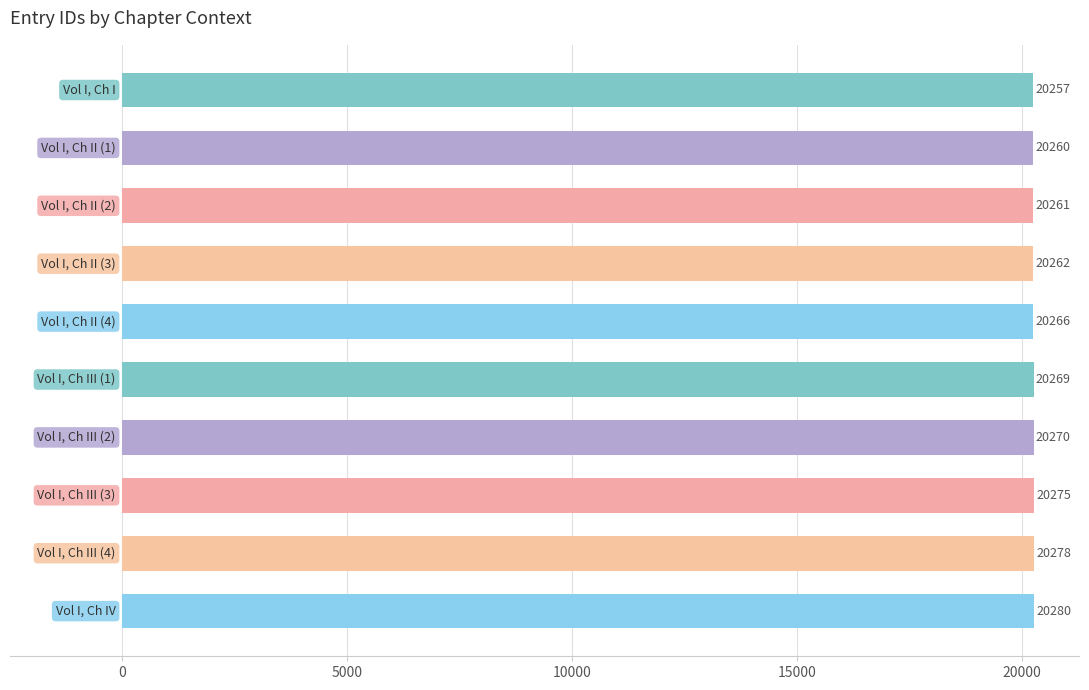

What is the greatest value displayed?

20280